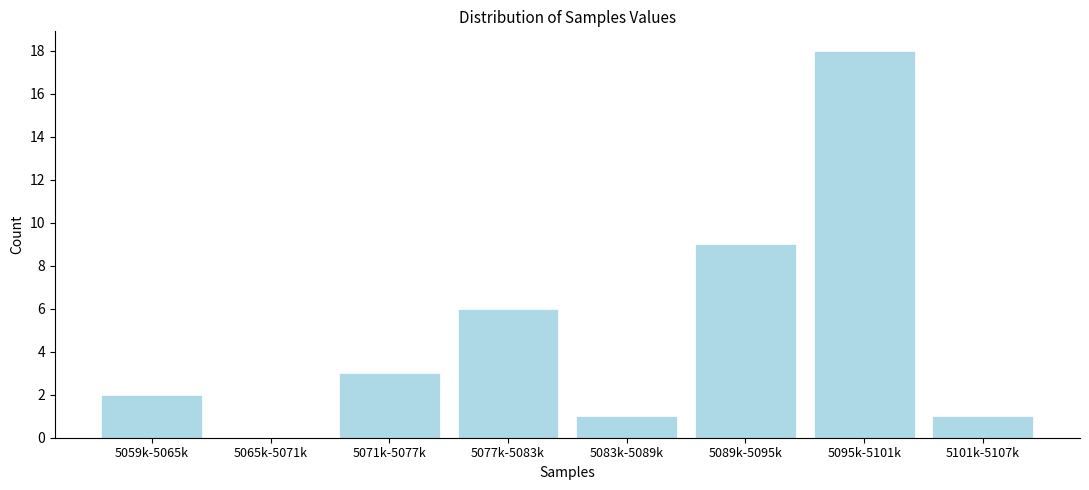

Reading left to right, list all the values displayed in this chart.

5059k-5065k=2	5065k-5071k=0	5071k-5077k=3	5077k-5083k=6	5083k-5089k=1	5089k-5095k=9	5095k-5101k=18	5101k-5107k=1